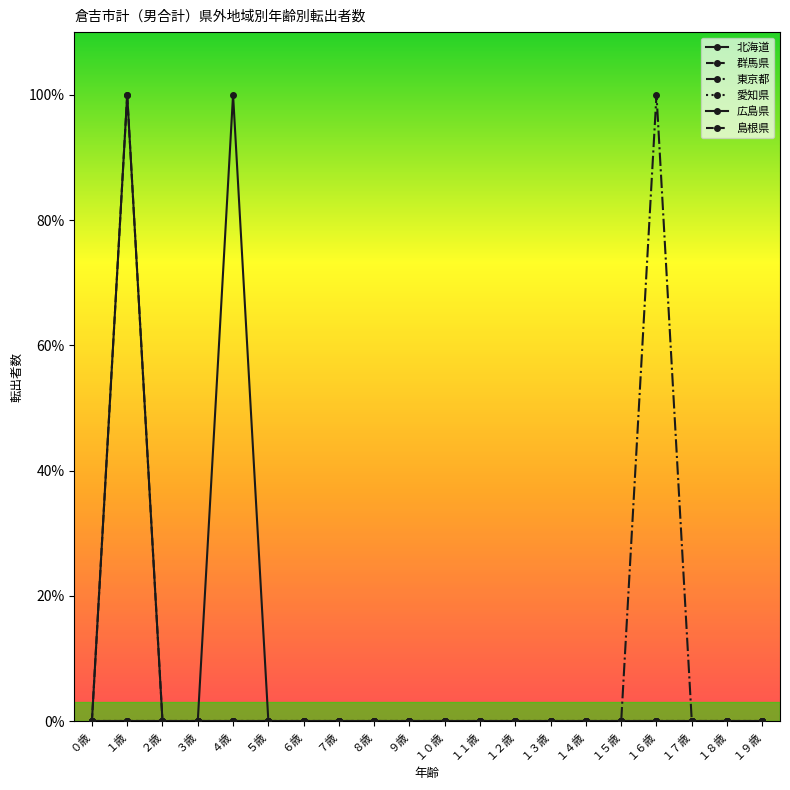

Is this an area chart (filled region under the line)?

No